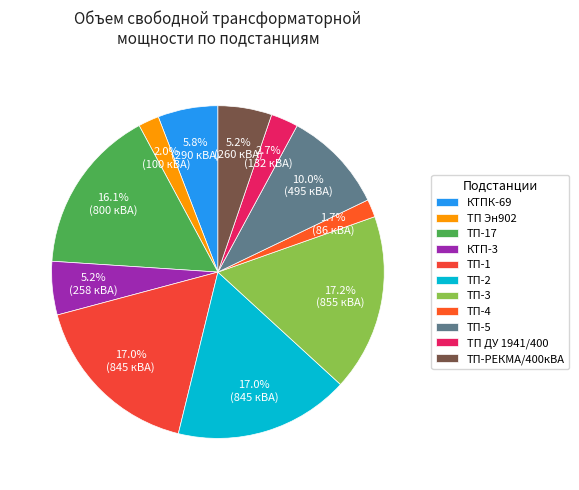

Between КТПК-69 and ТП-3, which is larger?

ТП-3